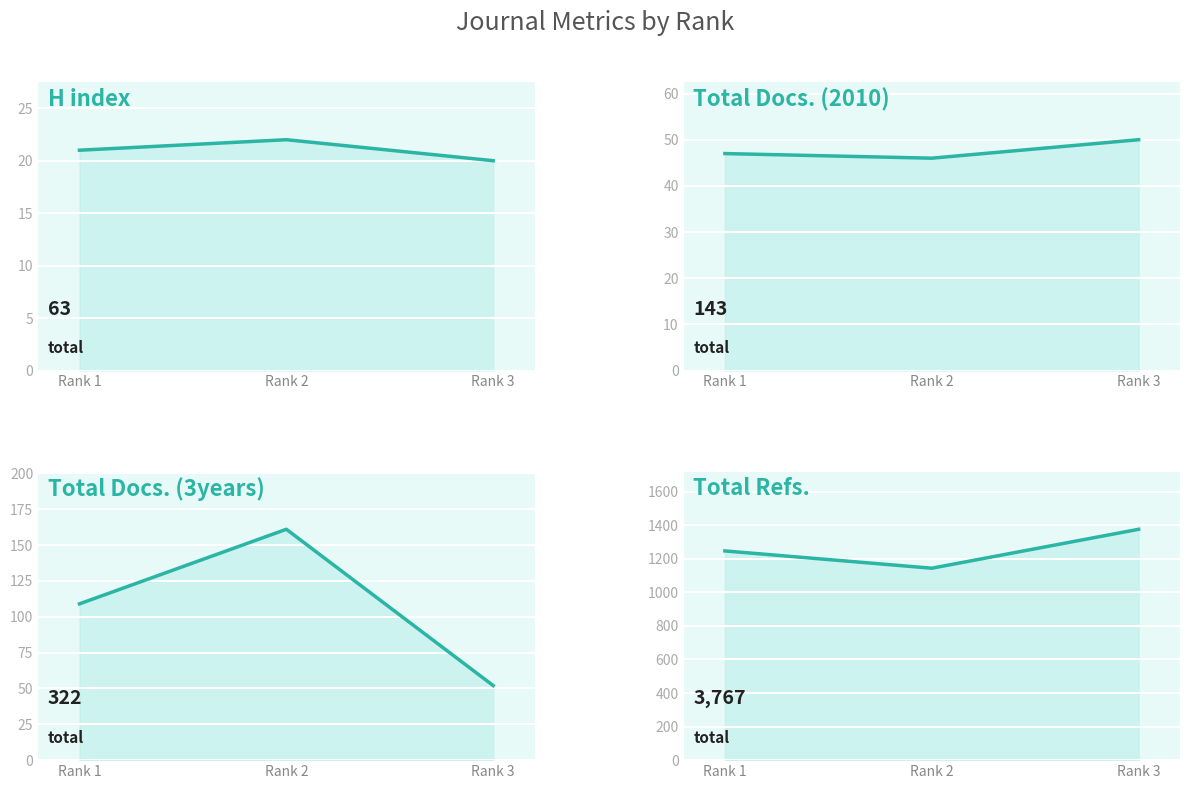

What is the greatest value displayed?

1376